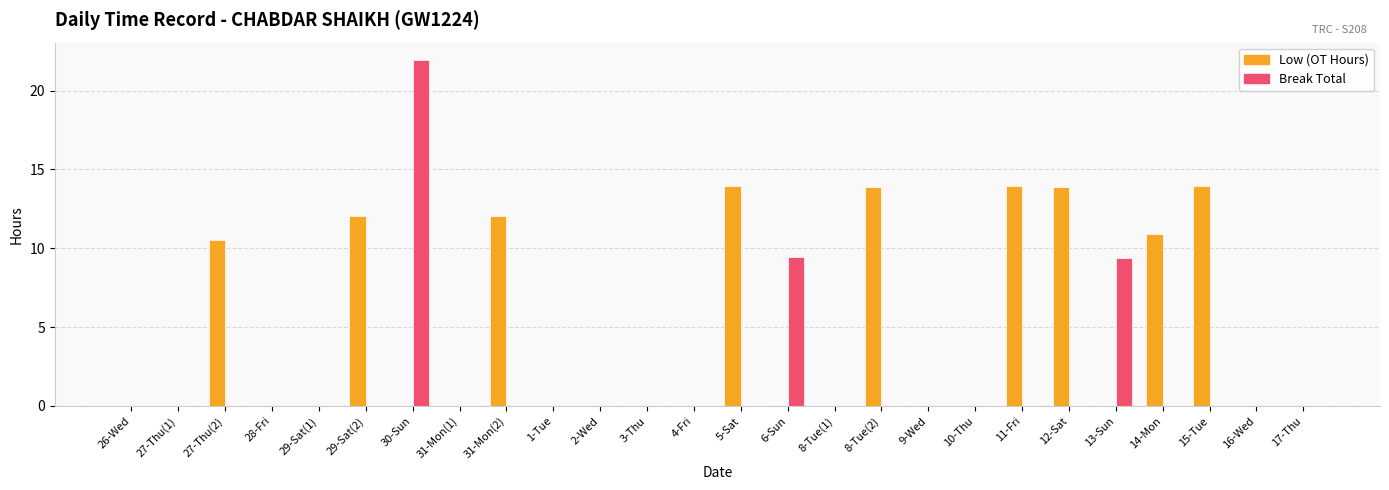

What is the sum of all Low (OT Hours) values?

115.2